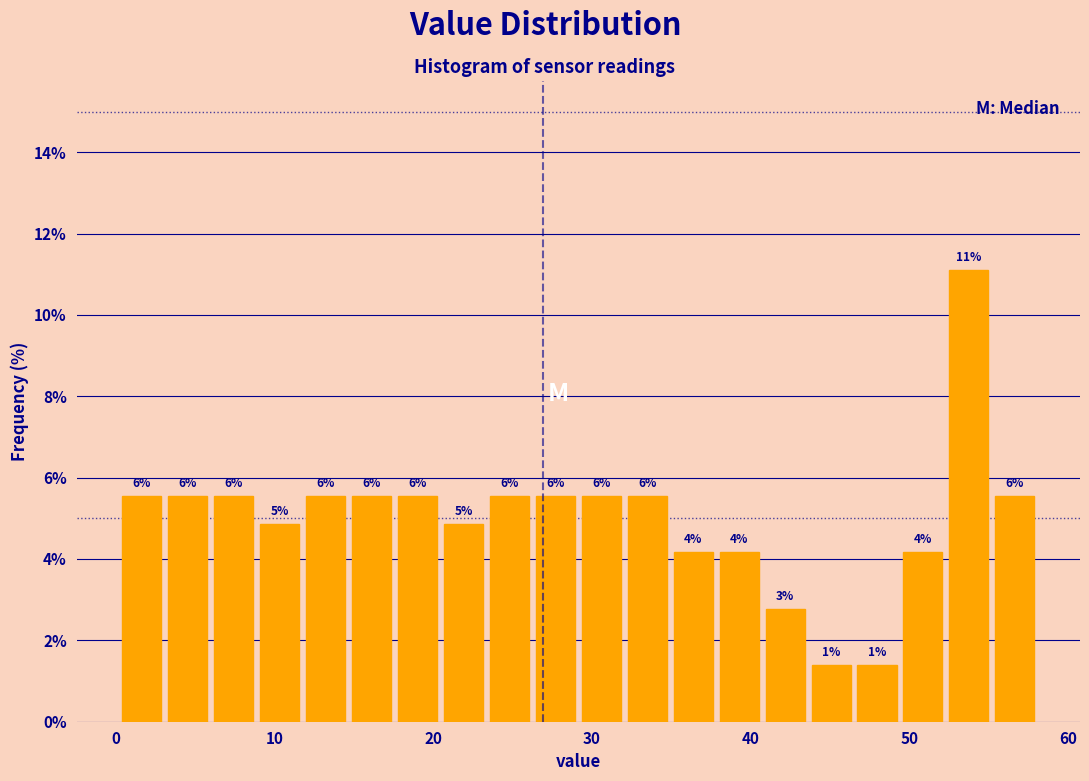

Read against the x-axis, roughly where is the centre of the tallest bar?

54